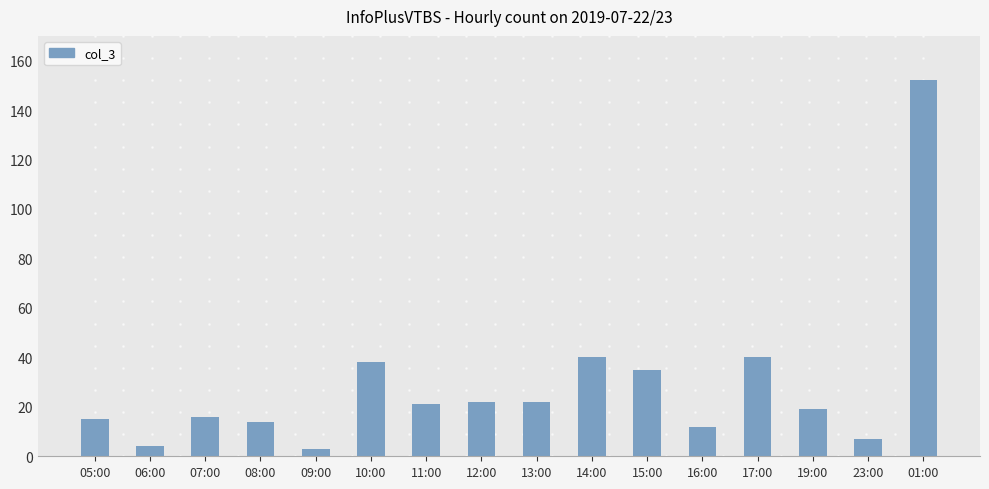

What is the smallest value displayed?

3